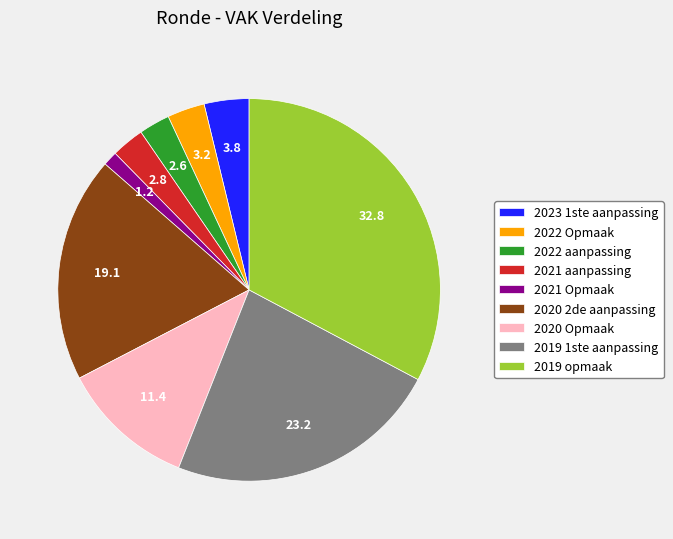

True or false: 2021 aanpassing accounts for 3% of the total.

True